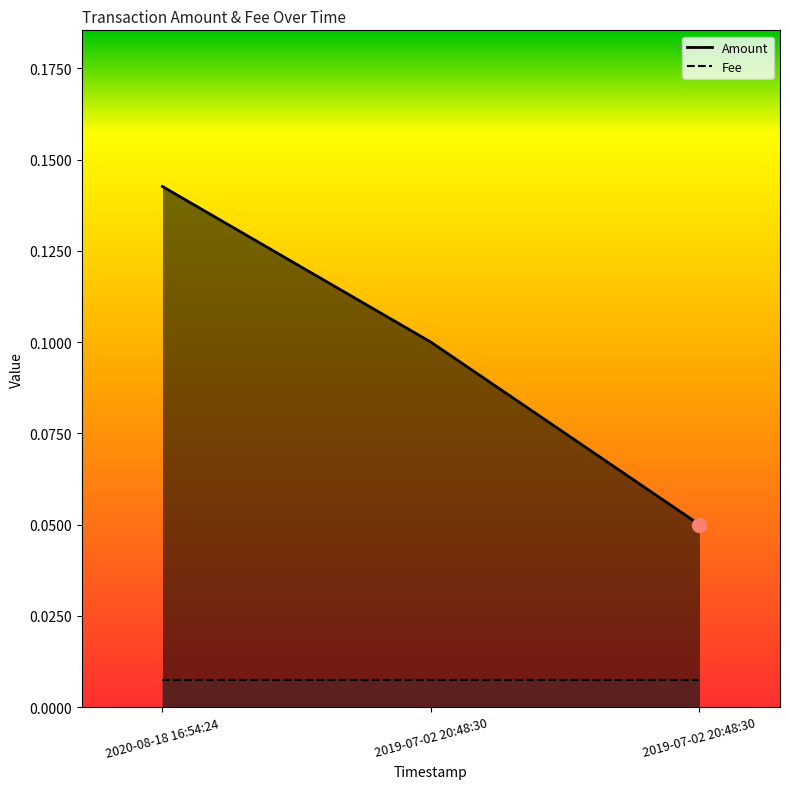

Between 2020-08-18 16:54:24 and 2019-07-02 20:48:30, which is larger?

2020-08-18 16:54:24